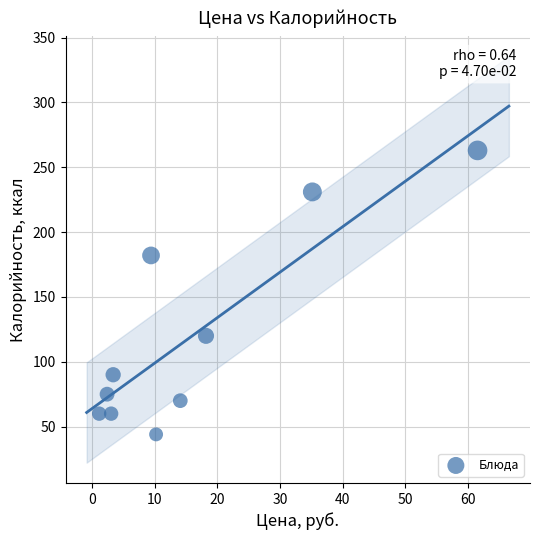

What Y value in the scatter plot is closest to 153?

182